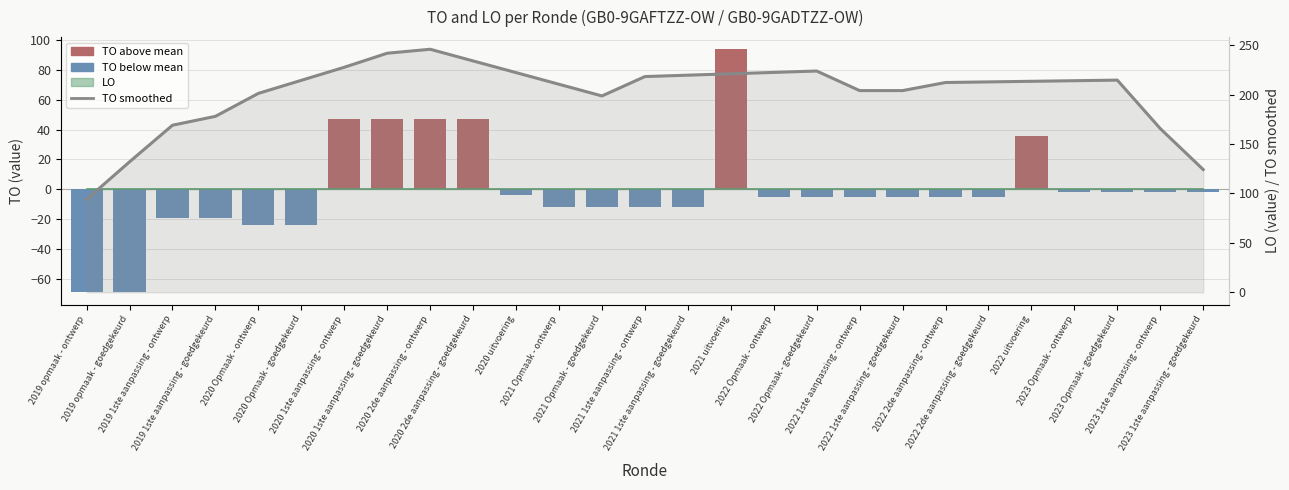

Rank the categories by TO (smoothed) value from highest to lowest.

2020 2de aanpassing - ontwerp, 2020 1ste aanpassing - goedgekeurd, 2020 2de aanpassing - goedgekeurd, 2020 1ste aanpassing - ontwerp, 2022 Opmaak - goedgekeurd, 2022 Opmaak - ontwerp, 2020 uitvoering, 2021 uitvoering, 2021 1ste aanpassing - goedgekeurd, 2021 1ste aanpassing - ontwerp, 2023 Opmaak - goedgekeurd, 2020 Opmaak - goedgekeurd, 2023 Opmaak - ontwerp, 2022 uitvoering, 2022 2de aanpassing - goedgekeurd, 2022 2de aanpassing - ontwerp, 2021 Opmaak - ontwerp, 2022 1ste aanpassing - ontwerp, 2022 1ste aanpassing - goedgekeurd, 2020 Opmaak - ontwerp, 2021 Opmaak - goedgekeurd, 2019 1ste aanpassing - goedgekeurd, 2019 1ste aanpassing - ontwerp, 2023 1ste aanpassing - ontwerp, 2019 opmaak - goedgekeurd, 2023 1ste aanpassing - goedgekeurd, 2019 opmaak - ontwerp